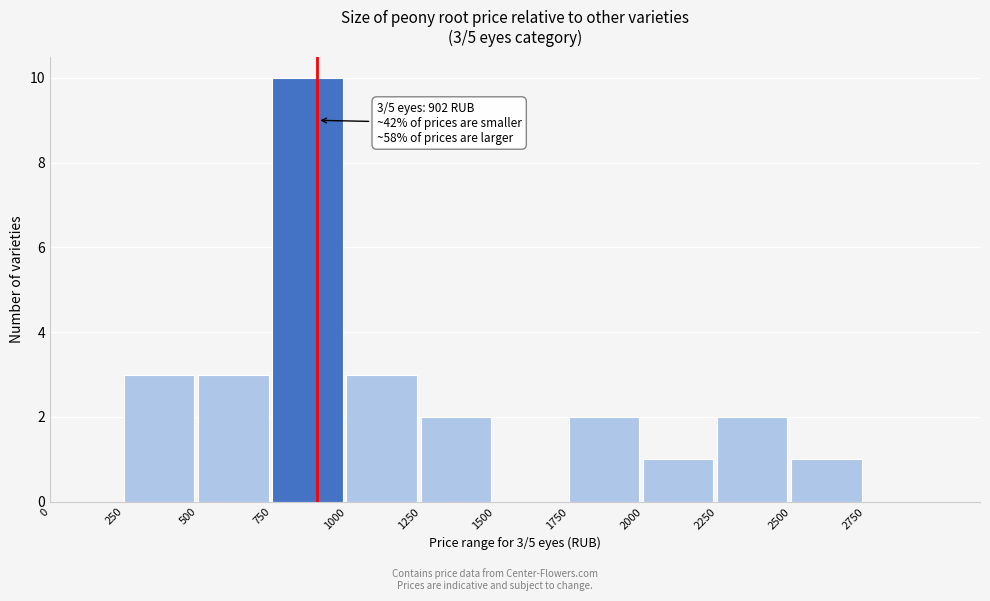

Over which range of the x-axis is the bar tallest?

750 to 1000